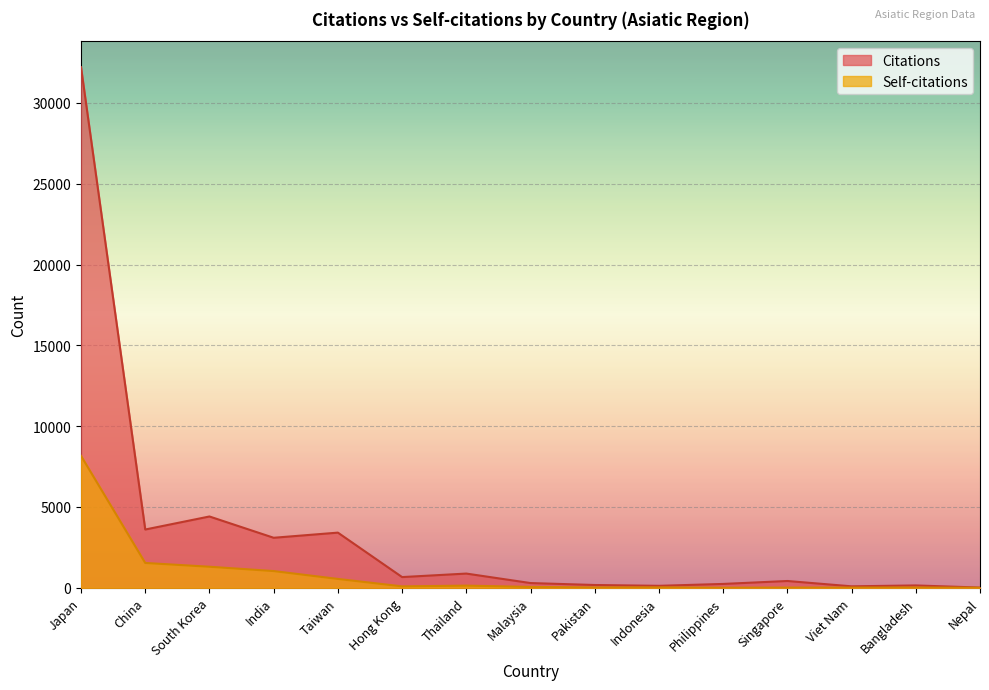

What is the total value across all series at China?

5143